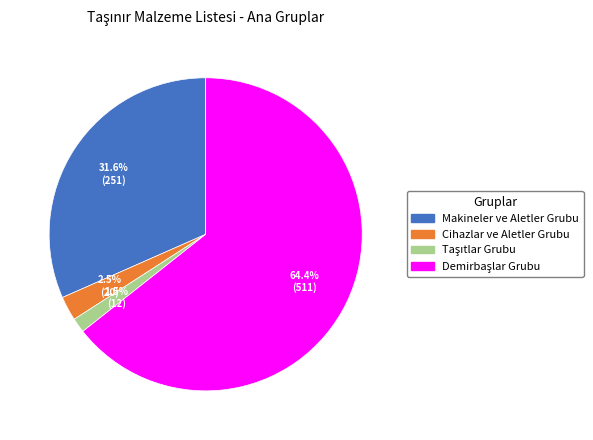

Does Cihazlar ve Aletler Grubu account for over 50% of the chart?

No